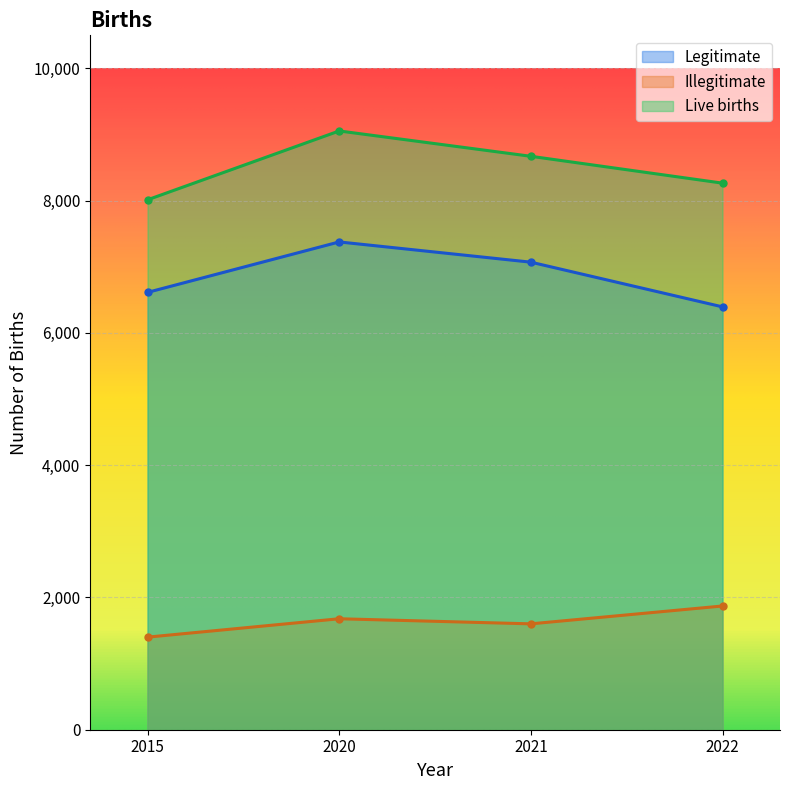

Reading right to left, what are all the values shown in this chart?

Legitimate: 2022=6394	2021=7070	2020=7376	2015=6613
Illegitimate: 2022=1871	2021=1601	2020=1678	2015=1400
Live births: 2022=8265	2021=8671	2020=9054	2015=8013